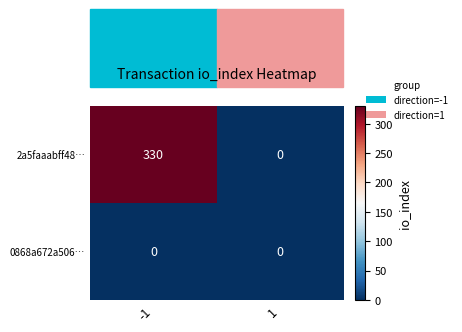

Which series has the largest total across all categories?

2a5faaabff48…